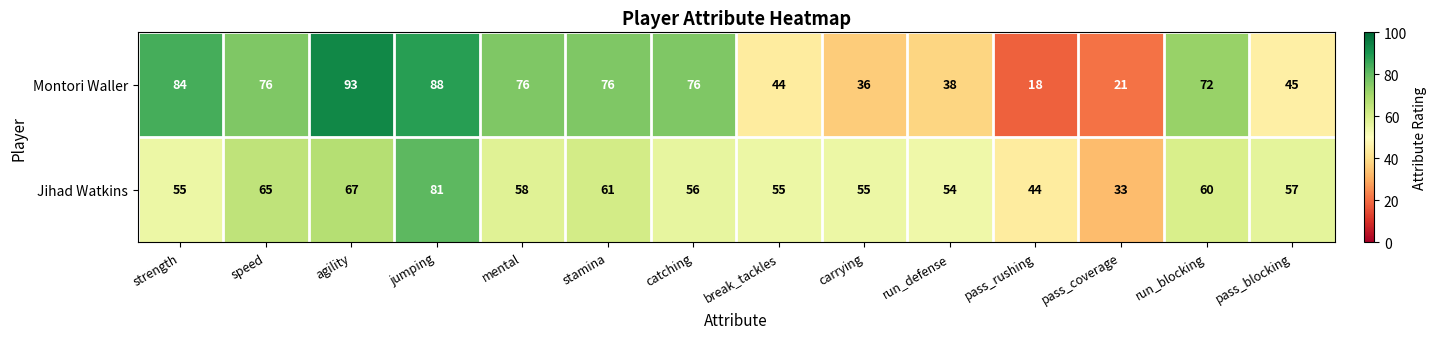

Is it true that Montori Waller equals 84 at strength?

True